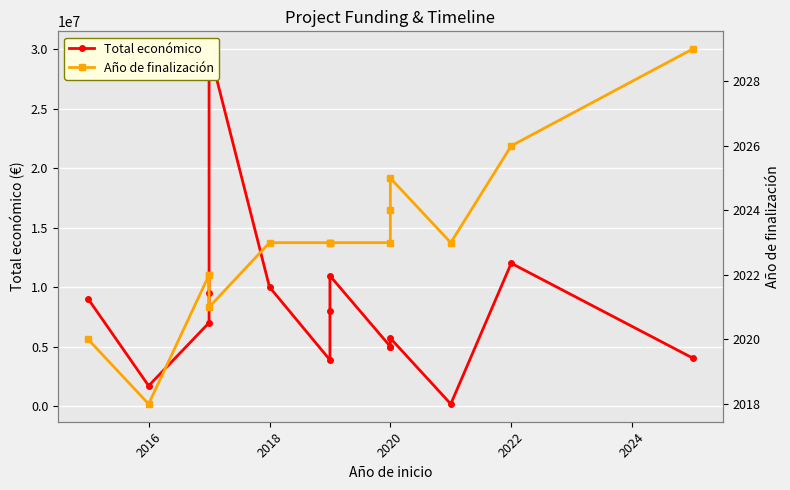

In Año de finalización, how many points are lower than both neighbors (excluding endpoints)?

3